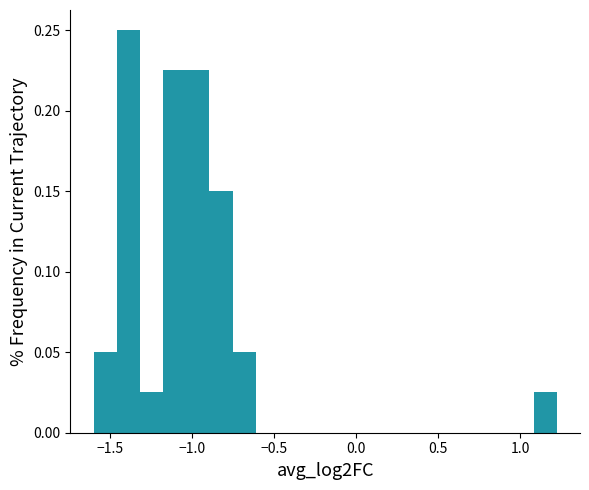

Around what value on the x-axis is the tallest bar? Give the approximate position of its centre, as read against the axis.

-1.40